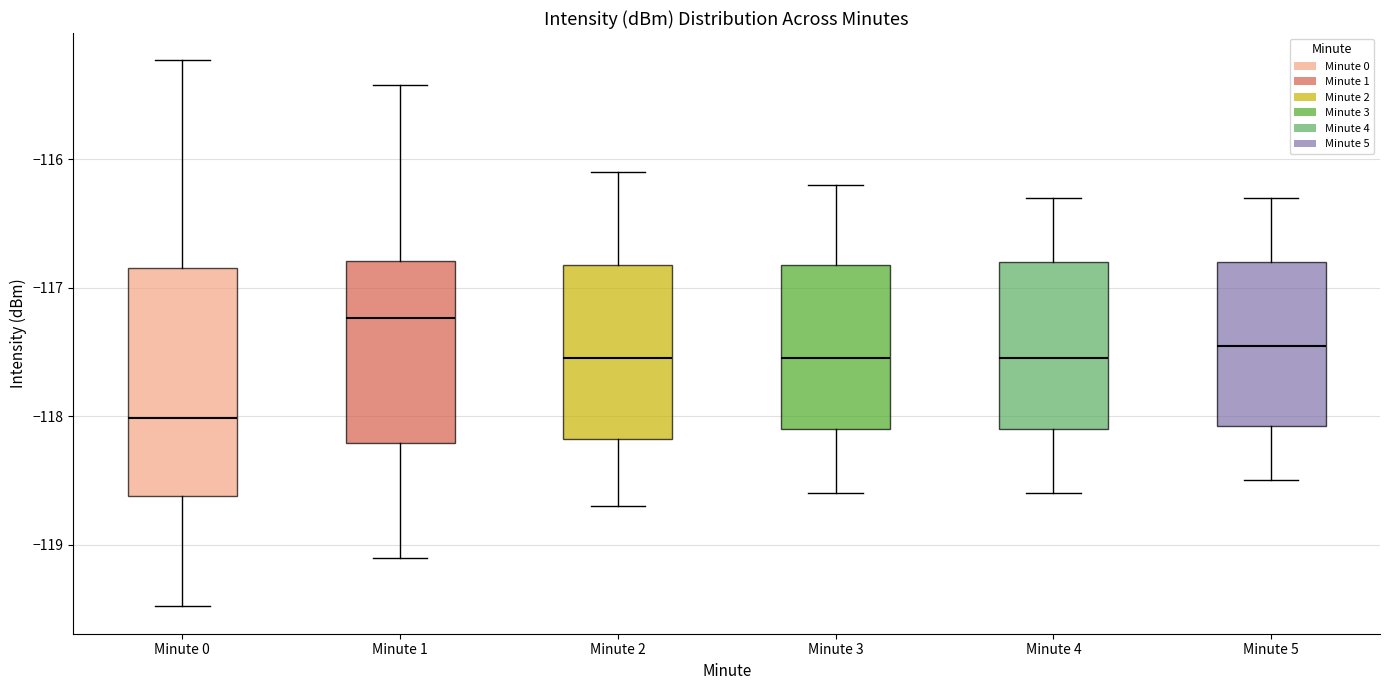

Reading left to right, transcribe this box plot: for each box, give where its median line is, the range the box spans, and where its two whiskers end, as read against the y-axis. The values are not printed on the chart, so give them approximately, as read against the axis.

Minute 0: median -118.0, box -118.6 to -116.8, whiskers -119.5 to -115.2
Minute 1: median -117.2, box -118.2 to -116.8, whiskers -119.1 to -115.4
Minute 2: median -117.5, box -118.2 to -116.8, whiskers -118.7 to -116.1
Minute 3: median -117.5, box -118.1 to -116.8, whiskers -118.6 to -116.2
Minute 4: median -117.5, box -118.1 to -116.8, whiskers -118.6 to -116.3
Minute 5: median -117.4, box -118.1 to -116.8, whiskers -118.5 to -116.3